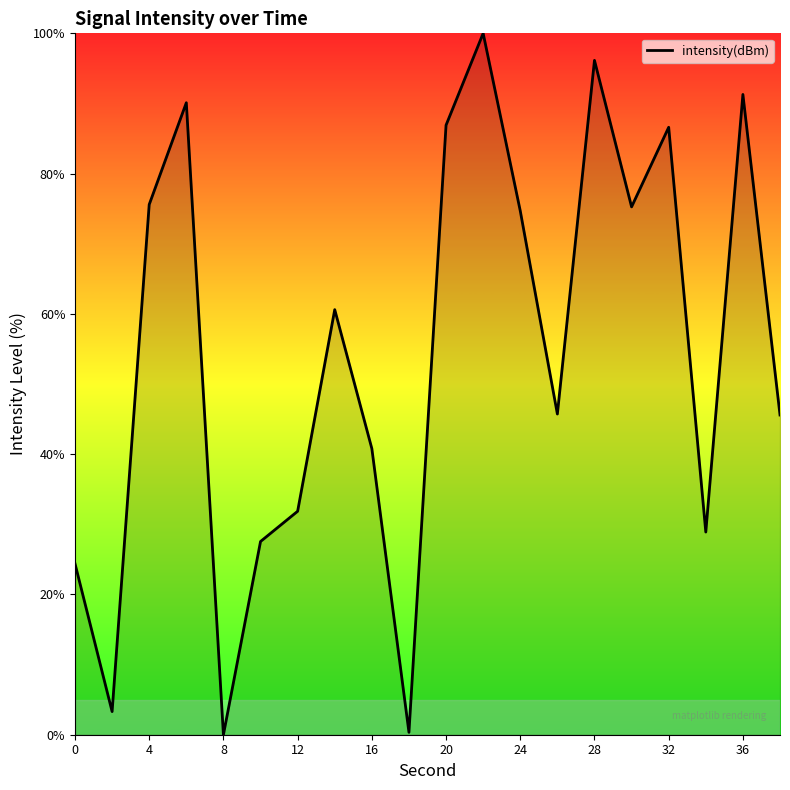

What is the difference between the maximum and minimum values?

100.0